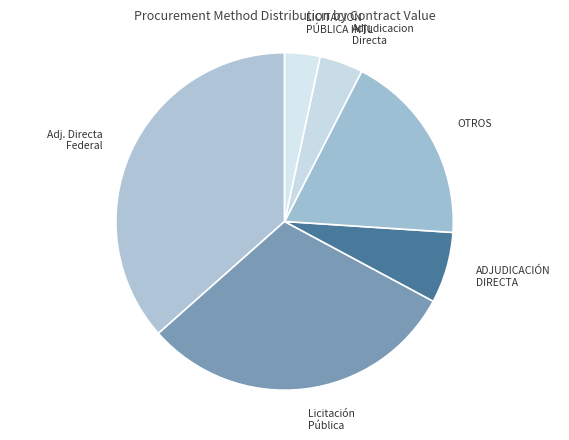

Rank the categories by value from highest to lowest.

Adj. Directa Federal, Licitación Pública, OTROS, ADJUDICACIÓN DIRECTA, Adjudicacion Directa, LICITACION PÚBLICA INTL